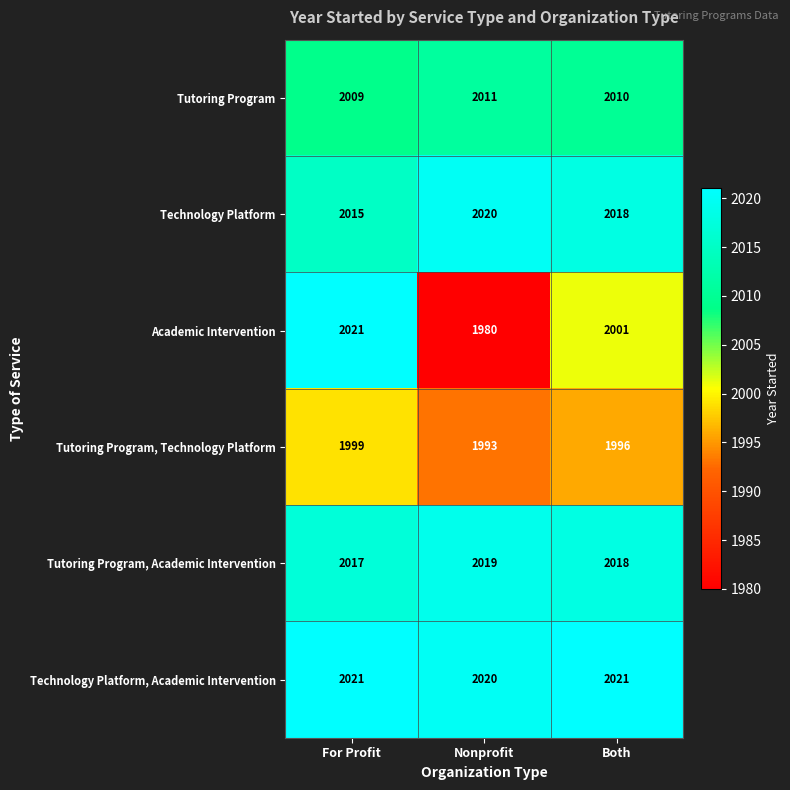

Is the value of Tutoring Program at Both greater than the value of Tutoring Program, Academic Intervention at For Profit?

No